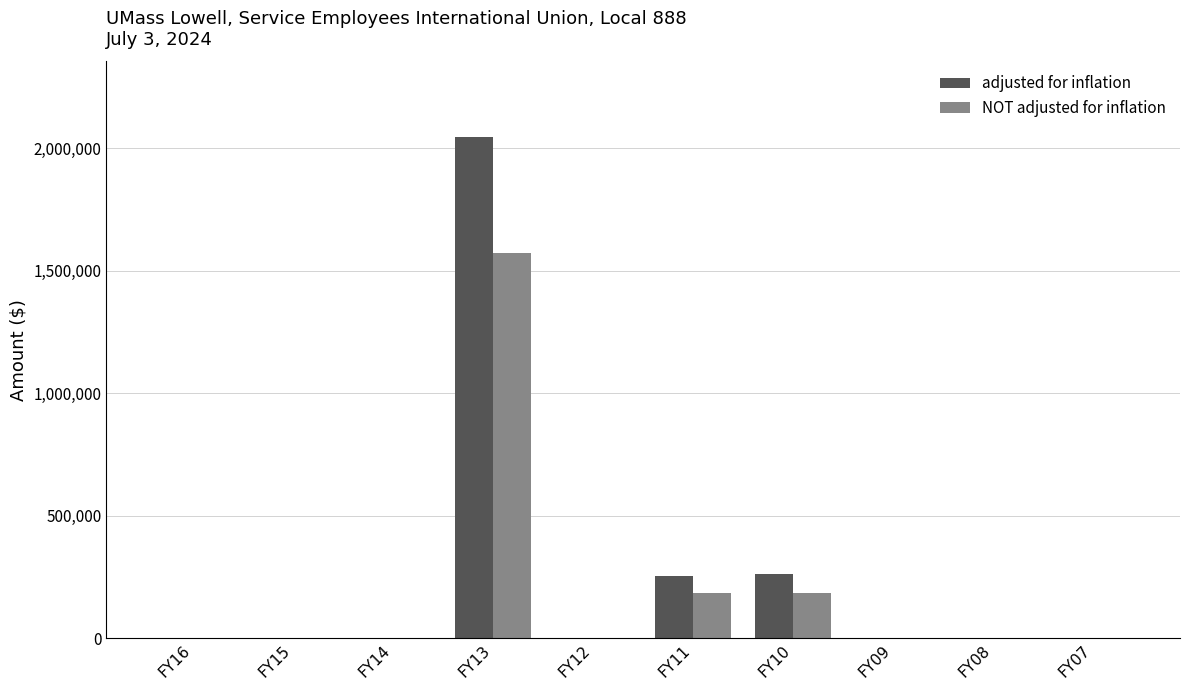

How many categories are shown in the chart?

10